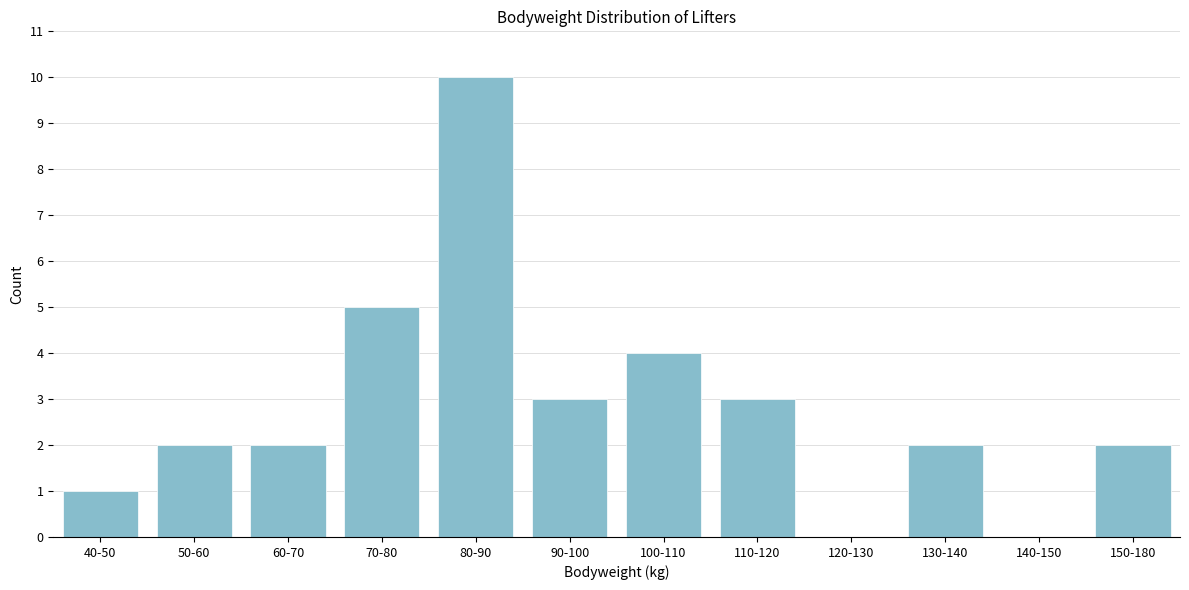

Reading left to right, what are all the values shown in this chart?

40-50=1	50-60=2	60-70=2	70-80=5	80-90=10	90-100=3	100-110=4	110-120=3	120-130=0	130-140=2	140-150=0	150-180=2